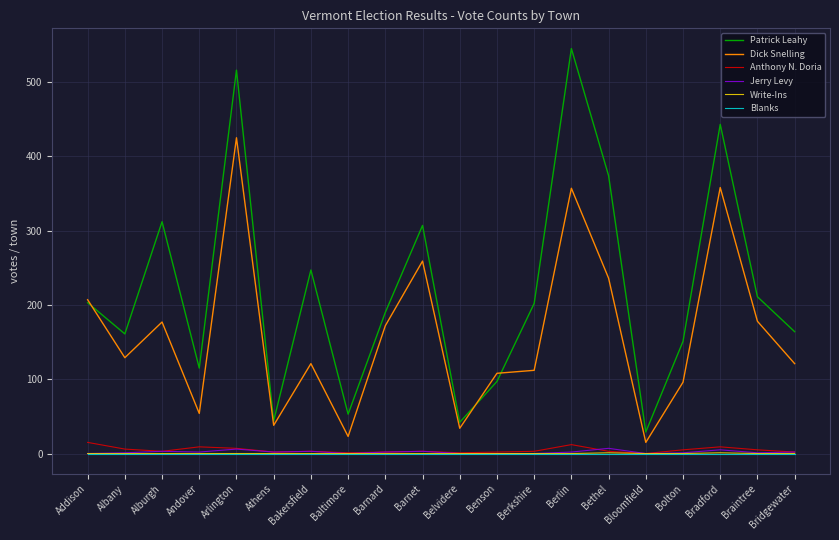

Which series has the widest spread of values?

Patrick Leahy